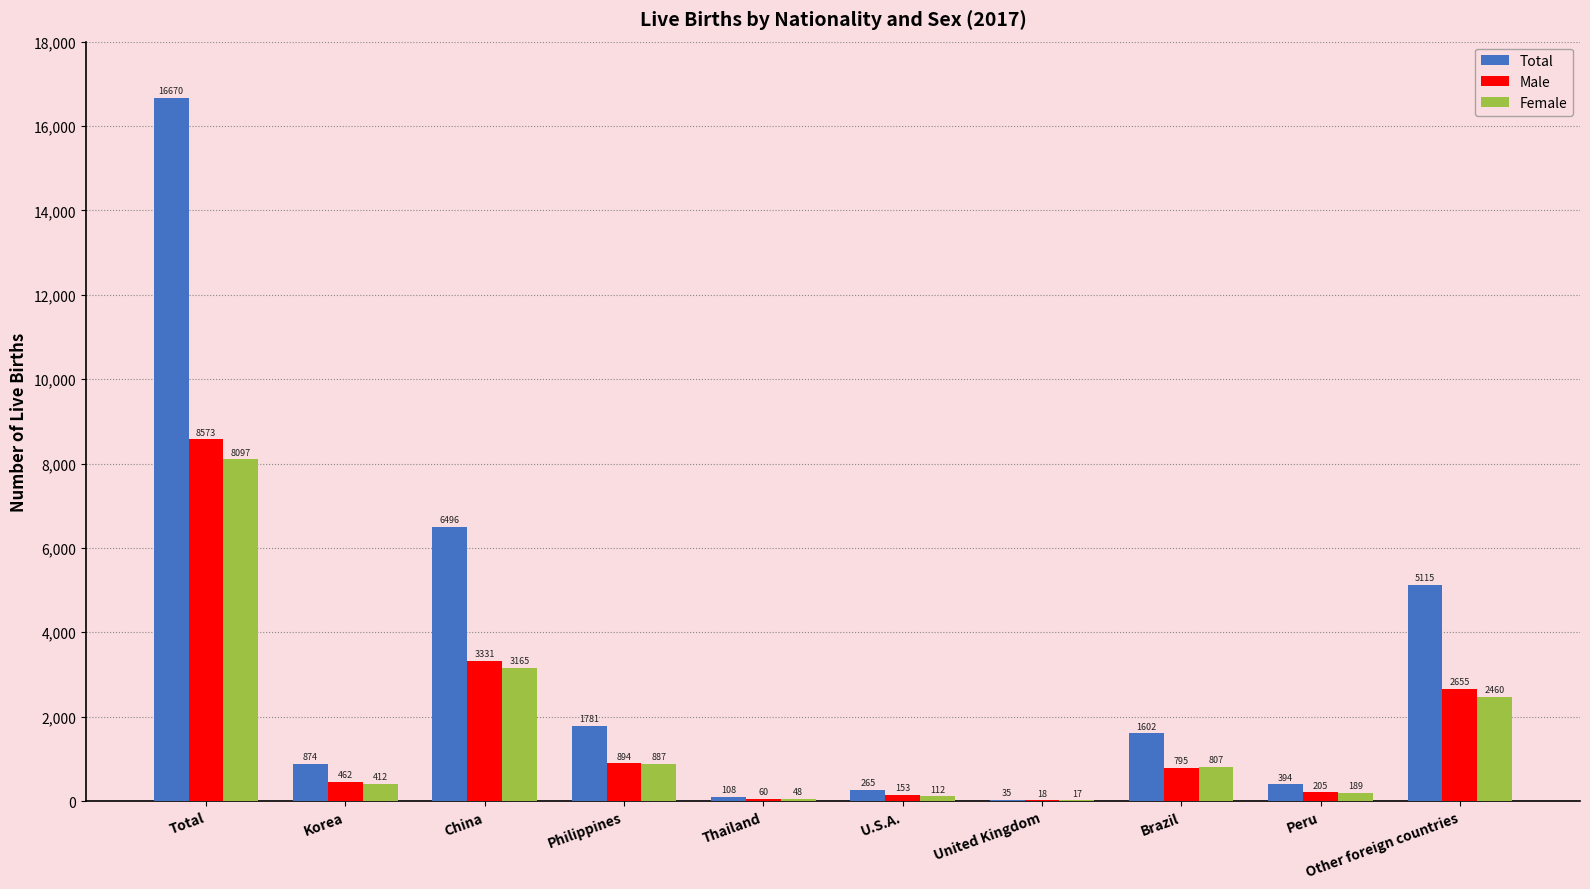

Reading right to left, transcribe all the data shown in this chart.

Total: 5115	394	1602	35	265	108	1781	6496	874	16670
Male: 2655	205	795	18	153	60	894	3331	462	8573
Female: 2460	189	807	17	112	48	887	3165	412	8097